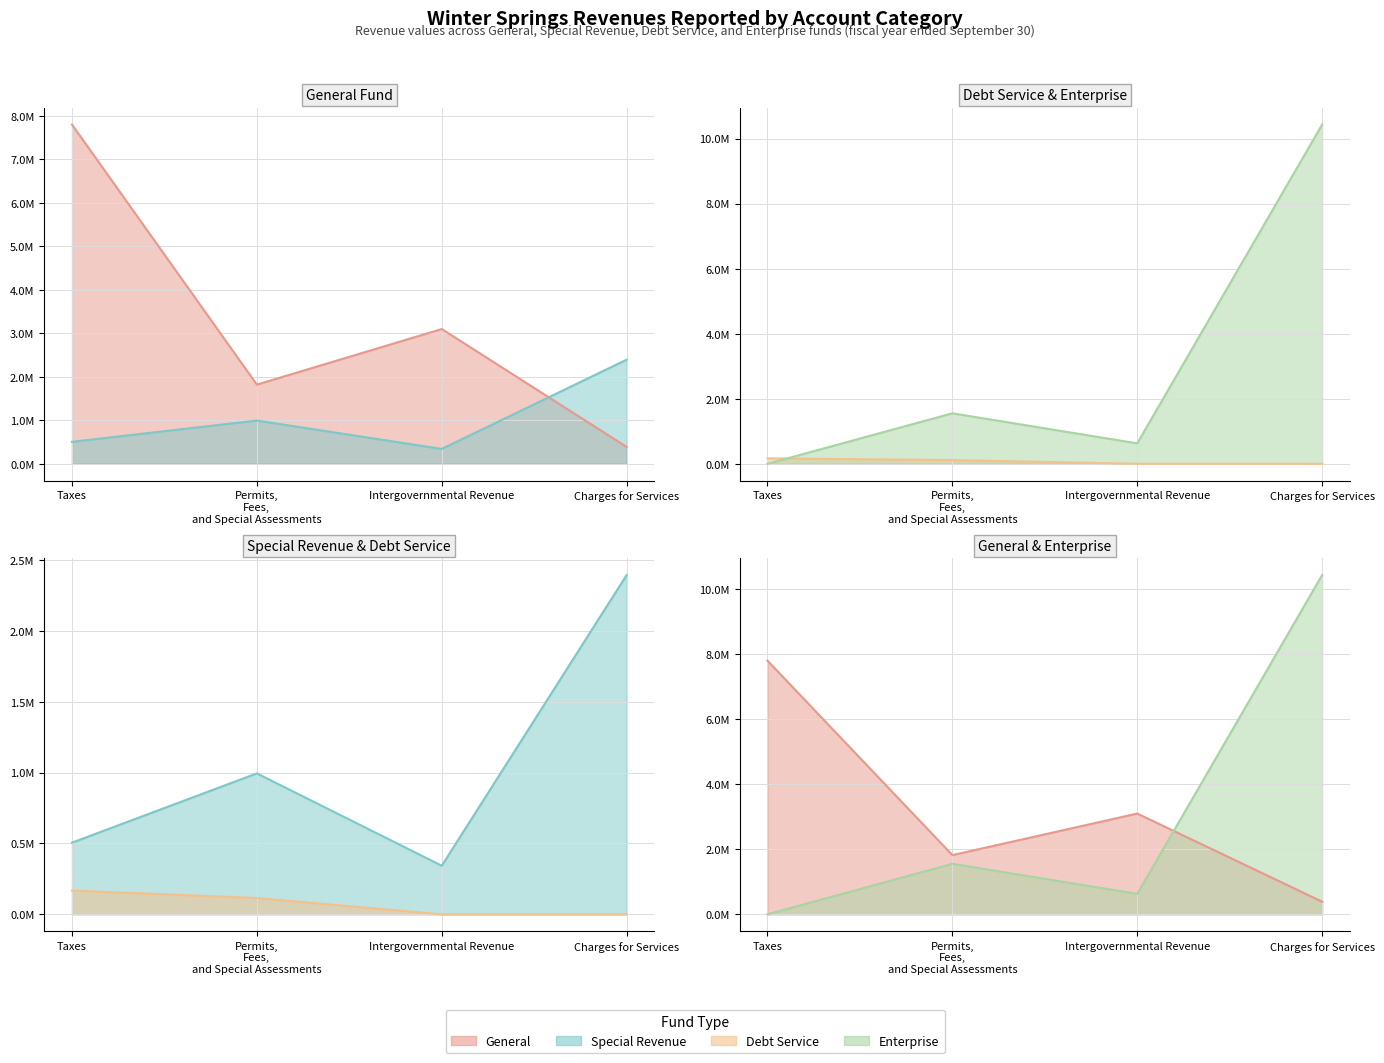

After their last crossing, which series has the higher values: Debt Service or Enterprise?

Enterprise